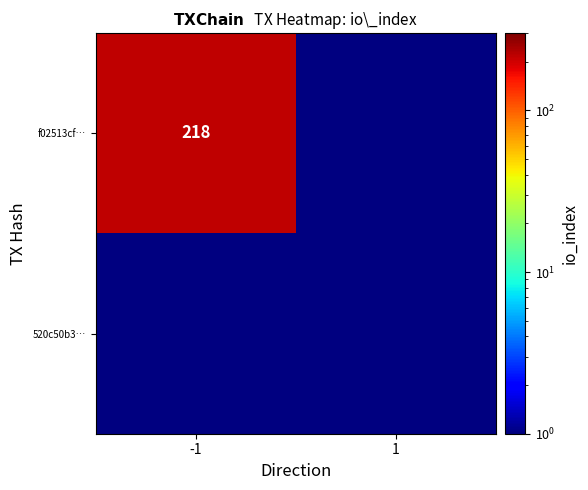

Between io_index and direction, which is larger?

io_index